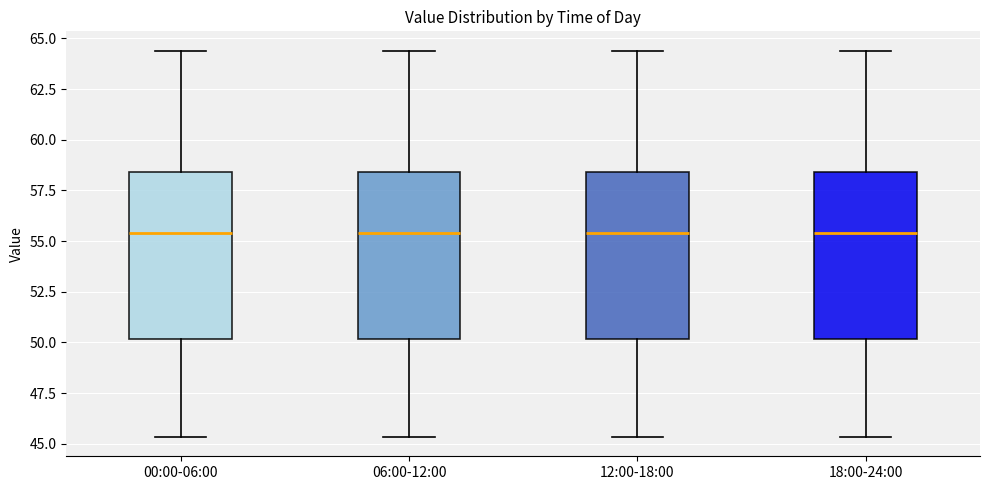

Reading left to right, read every box against the y-axis: the position of its median line, the range the box covers, and the ends of its whiskers. The values are not printed on the chart, so give them approximately, as read against the axis.

00:00-06:00: median 55.5, box 50.0 to 58.5, whiskers 45.5 to 64.5
06:00-12:00: median 55.5, box 50.0 to 58.5, whiskers 45.5 to 64.5
12:00-18:00: median 55.5, box 50.0 to 58.5, whiskers 45.5 to 64.5
18:00-24:00: median 55.5, box 50.0 to 58.5, whiskers 45.5 to 64.5